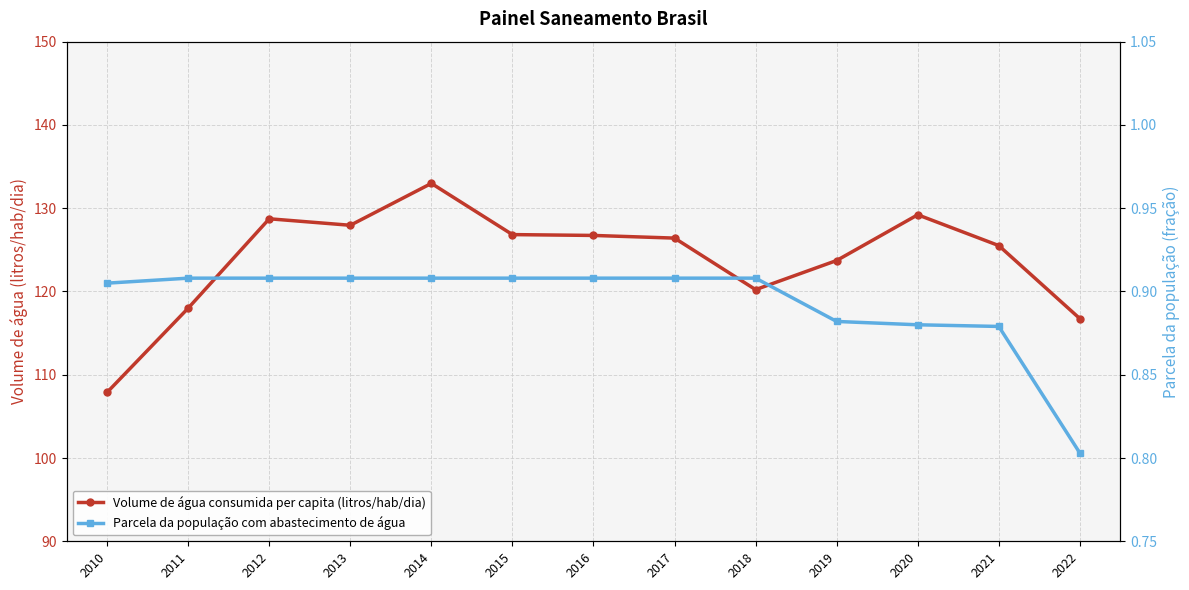

What is the sum of all Volume de água consumida per capita (litros/hab/dia) values?

1610.9